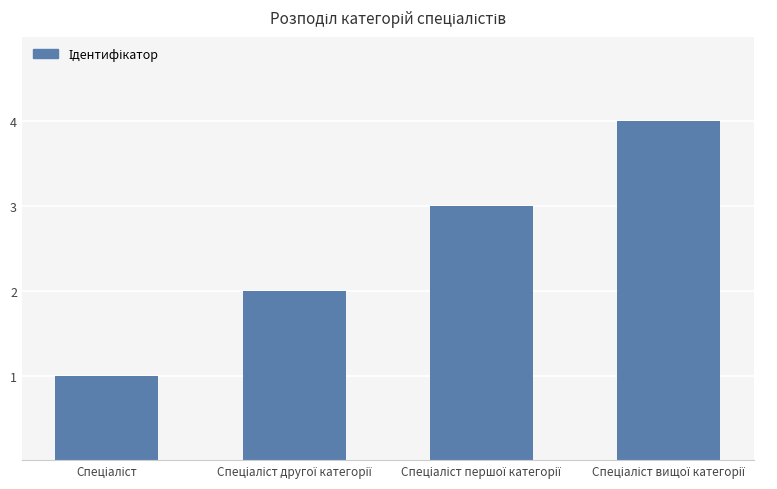

What is the sum of all values?

10